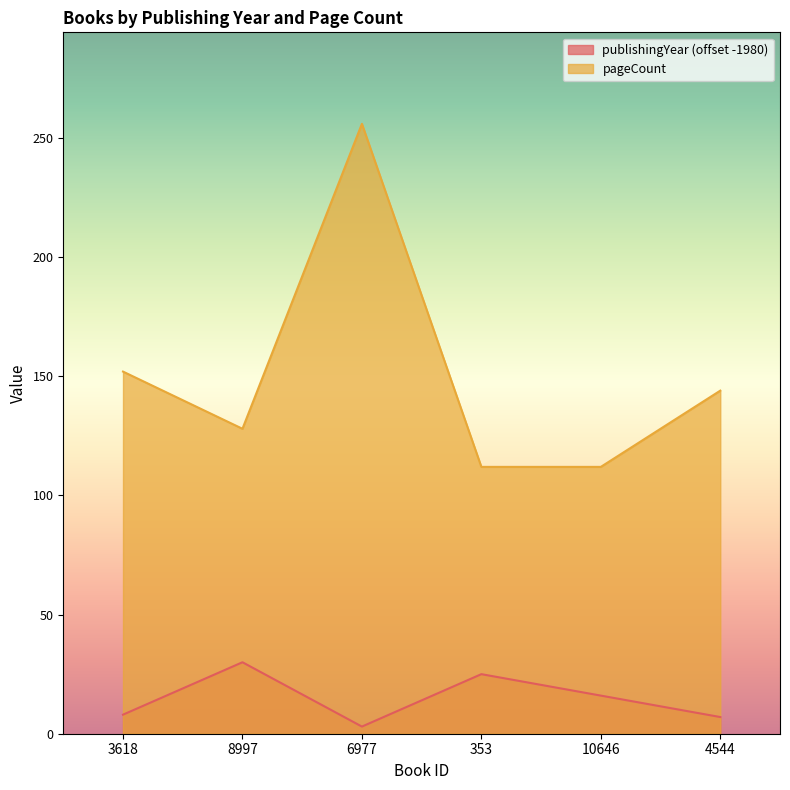

At which category does the chart reach its minimum across all series?

6977